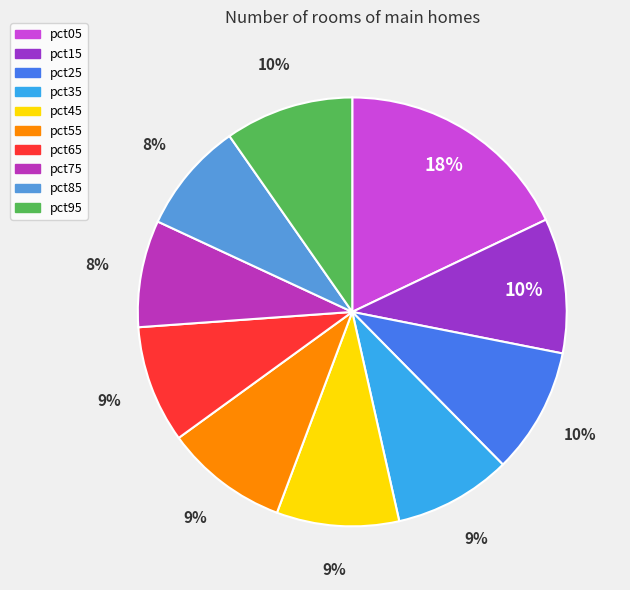

How many slices are in this pie chart?

10